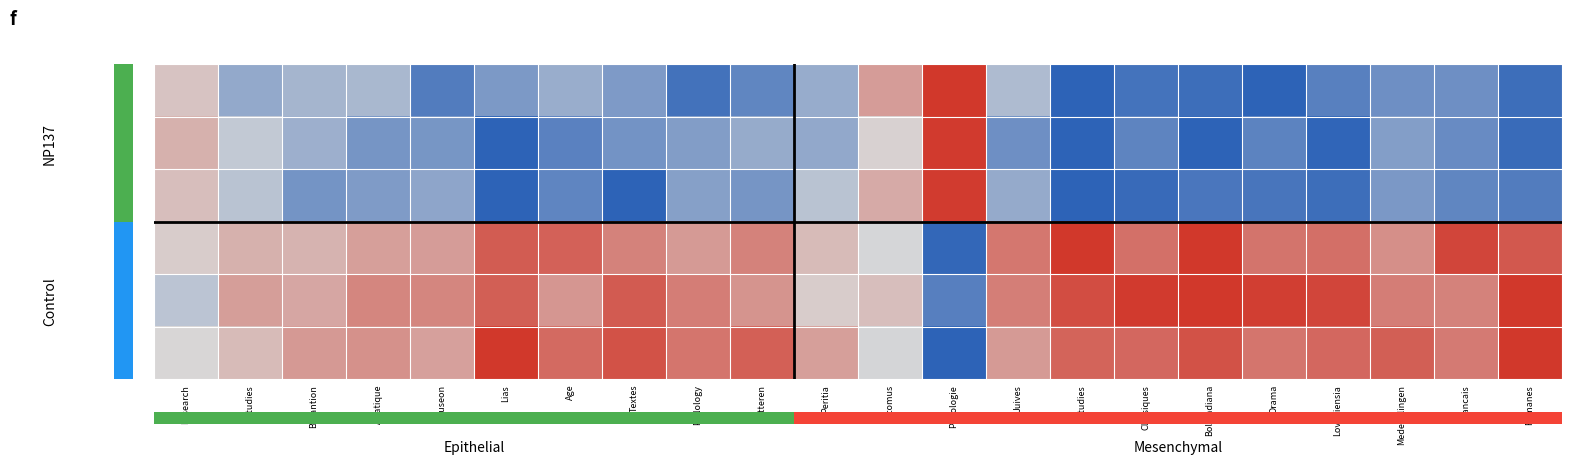

What is the maximum value shown in the chart?

1.0